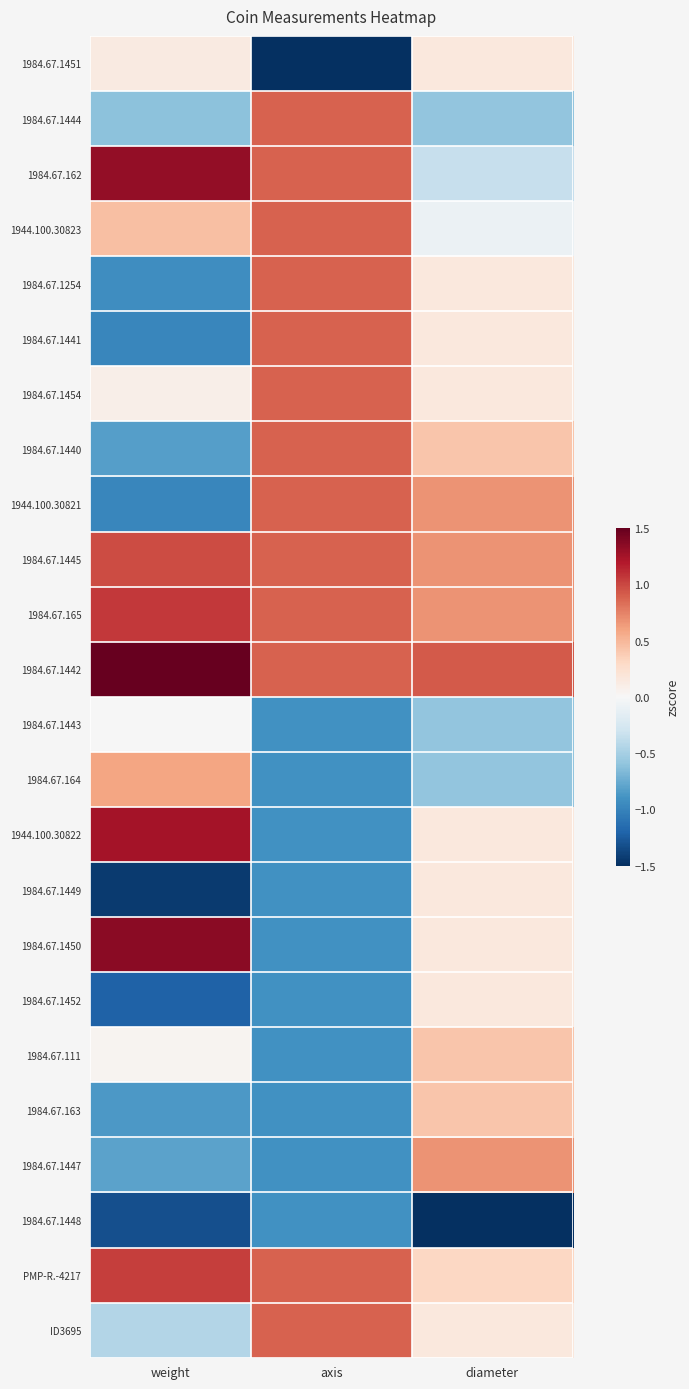

Reading left to right, extract all data points from this chart.

1984.67.1451: weight=0.1	axis=-2.4	diameter=0.2
1984.67.1444: weight=-0.6	axis=0.9	diameter=-0.6
1984.67.162: weight=1.3	axis=0.9	diameter=-0.3
1944.100.30823: weight=0.5	axis=0.9	diameter=-0.1
1984.67.1254: weight=-0.9	axis=0.9	diameter=0.2
1984.67.1441: weight=-1.0	axis=0.9	diameter=0.2
1984.67.1454: weight=0.1	axis=0.9	diameter=0.2
1984.67.1440: weight=-0.8	axis=0.9	diameter=0.4
1944.100.30821: weight=-1.0	axis=0.9	diameter=0.7
1984.67.1445: weight=1.0	axis=0.9	diameter=0.7
1984.67.165: weight=1.1	axis=0.9	diameter=0.7
1984.67.1442: weight=2.1	axis=0.9	diameter=0.9
1984.67.1443: weight=-0.0	axis=-0.9	diameter=-0.6
1984.67.164: weight=0.6	axis=-0.9	diameter=-0.6
1944.100.30822: weight=1.2	axis=-0.9	diameter=0.2
1984.67.1449: weight=-1.4	axis=-0.9	diameter=0.2
1984.67.1450: weight=1.4	axis=-0.9	diameter=0.2
1984.67.1452: weight=-1.2	axis=-0.9	diameter=0.2
1984.67.111: weight=0.0	axis=-0.9	diameter=0.4
1984.67.163: weight=-0.9	axis=-0.9	diameter=0.4
1984.67.1447: weight=-0.8	axis=-0.9	diameter=0.7
1984.67.1448: weight=-1.3	axis=-0.9	diameter=-4.4
PMP-R.-4217: weight=1.0	axis=0.9	diameter=0.3
ID3695: weight=-0.4	axis=0.9	diameter=0.2